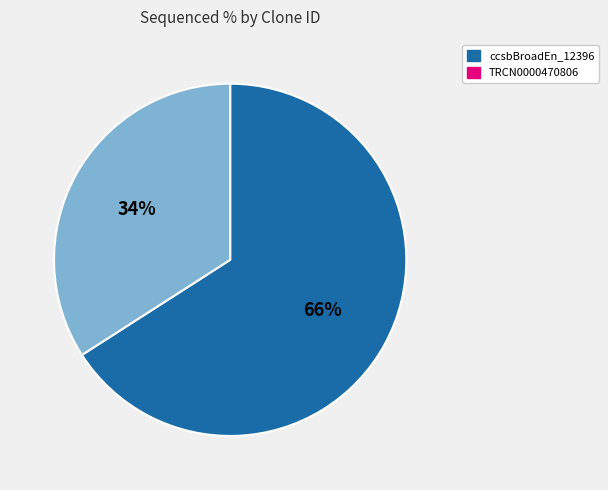

To the nearest percent, what is the difference between the largest and smallest slice percentages?

32%